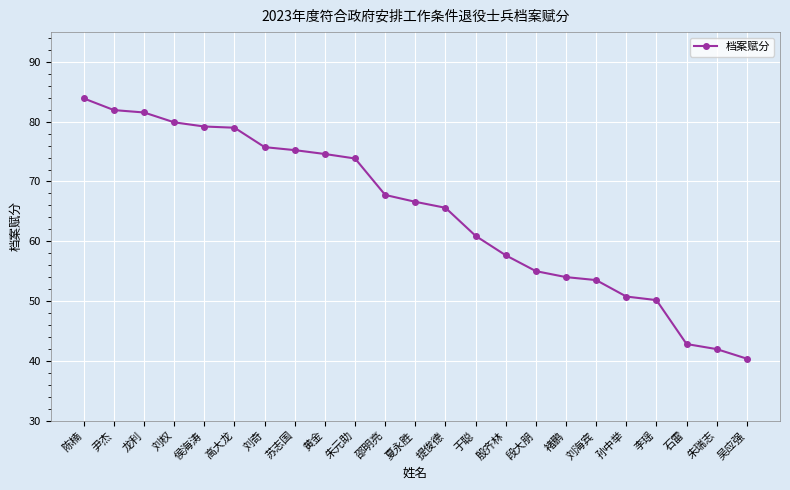

Between 夏永胜 and 侯海涛, which is larger?

侯海涛